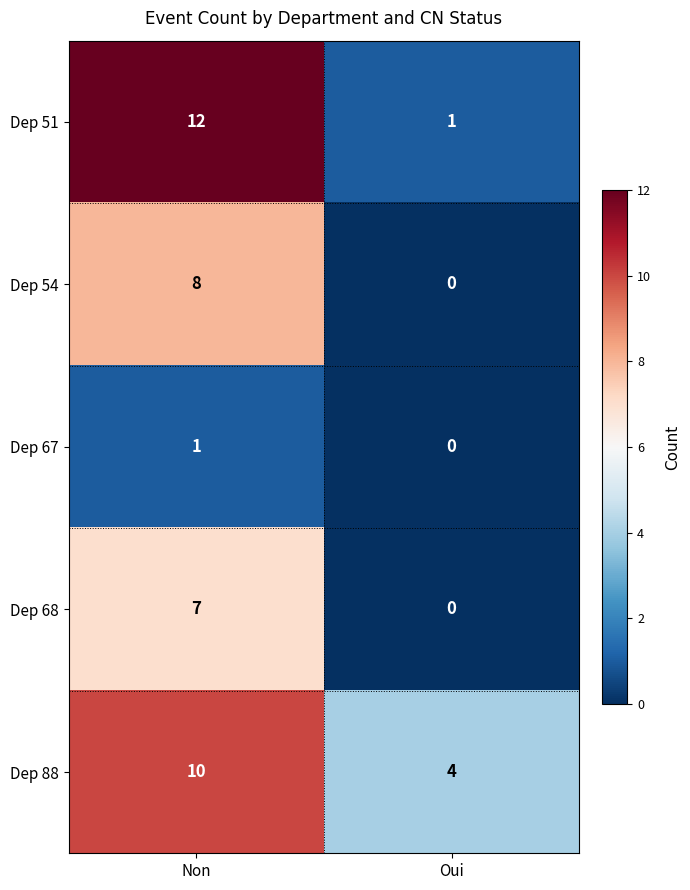

Which label corresponds to the smallest value in the chart?

Oui